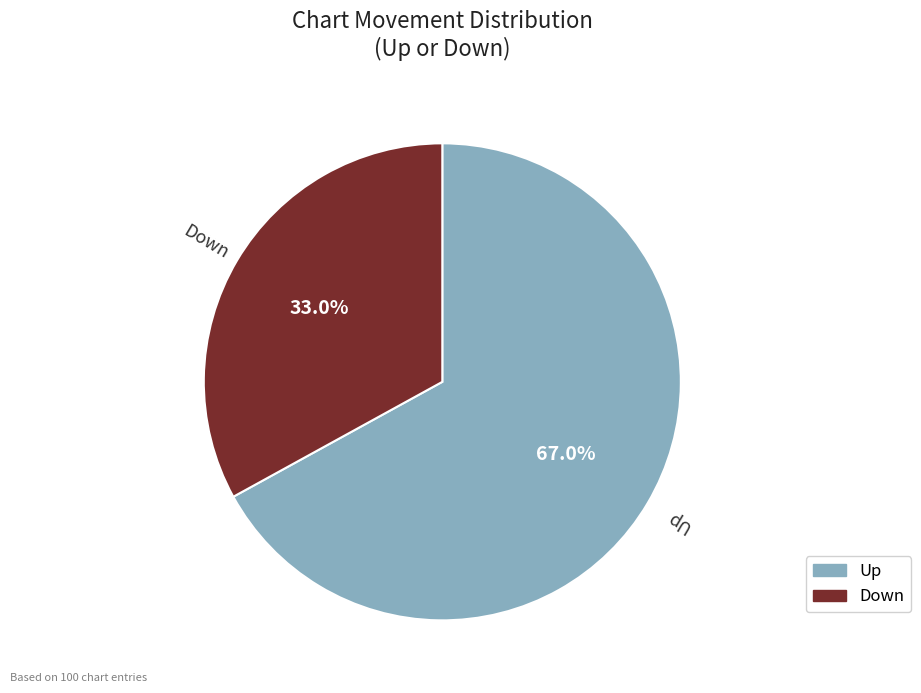

Does any single category account for the majority?

Yes